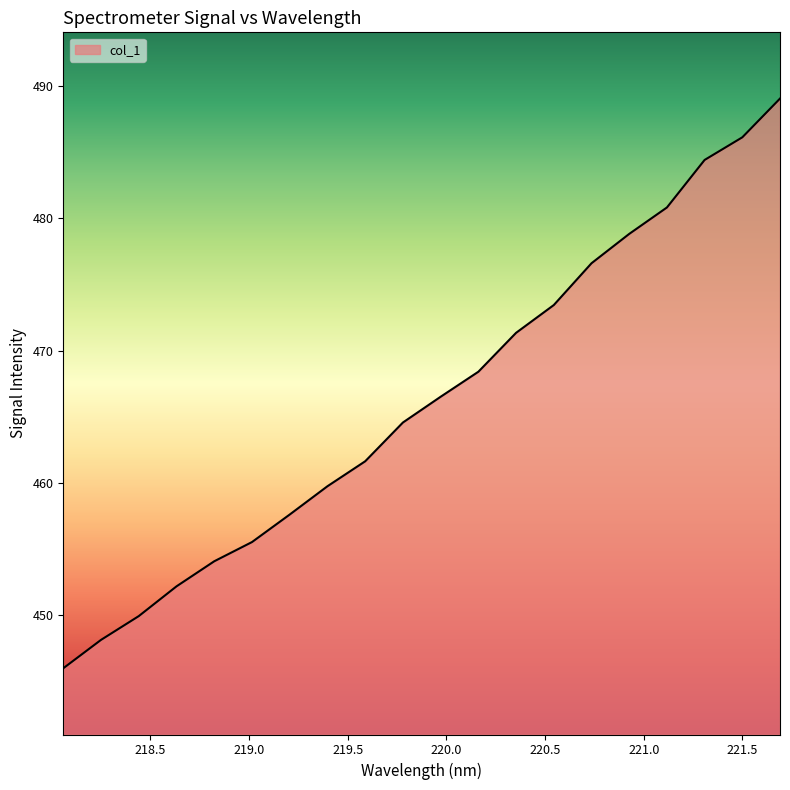

What is the difference between the maximum and minimum values?

43.0